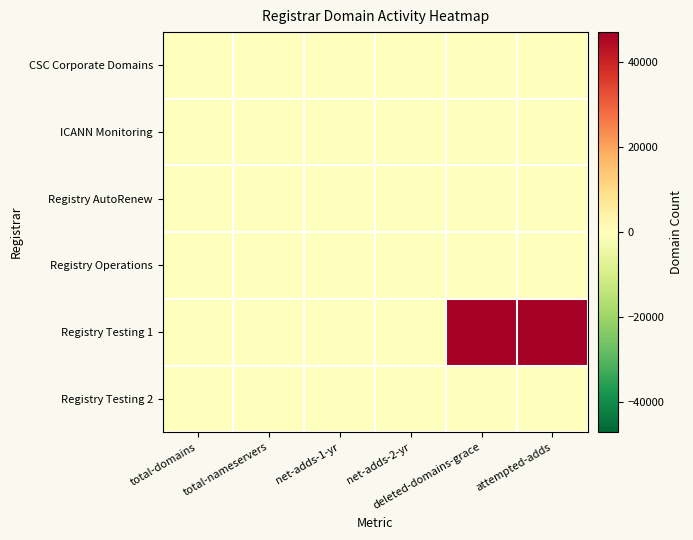

Reading left to right, what are all the values shown in this chart?

CSC Corporate Domains: total-domains=2	total-nameservers=6	net-adds-1-yr=0	net-adds-2-yr=0	deleted-domains-grace=0	attempted-adds=0
ICANN Monitoring: total-domains=0	total-nameservers=0	net-adds-1-yr=0	net-adds-2-yr=0	deleted-domains-grace=0	attempted-adds=0
Registry AutoRenew: total-domains=0	total-nameservers=0	net-adds-1-yr=0	net-adds-2-yr=0	deleted-domains-grace=0	attempted-adds=0
Registry Operations: total-domains=1	total-nameservers=6	net-adds-1-yr=0	net-adds-2-yr=0	deleted-domains-grace=0	attempted-adds=0
Registry Testing 1: total-domains=102	total-nameservers=1	net-adds-1-yr=15	net-adds-2-yr=0	deleted-domains-grace=47126	attempted-adds=47140
Registry Testing 2: total-domains=0	total-nameservers=0	net-adds-1-yr=0	net-adds-2-yr=0	deleted-domains-grace=0	attempted-adds=0